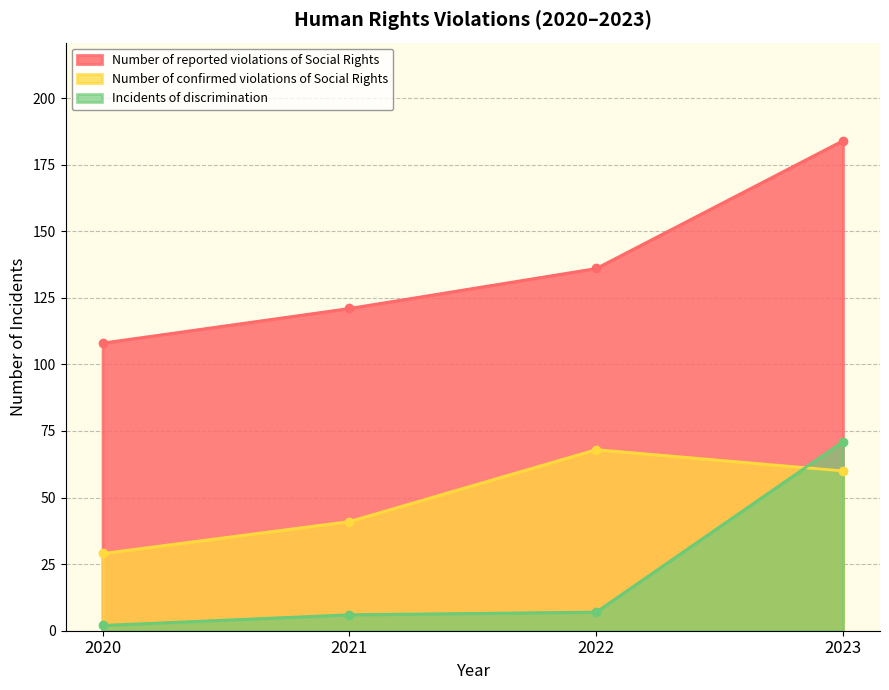

What is the value of the Incidents of discrimination point at the 2nd from the left?

6